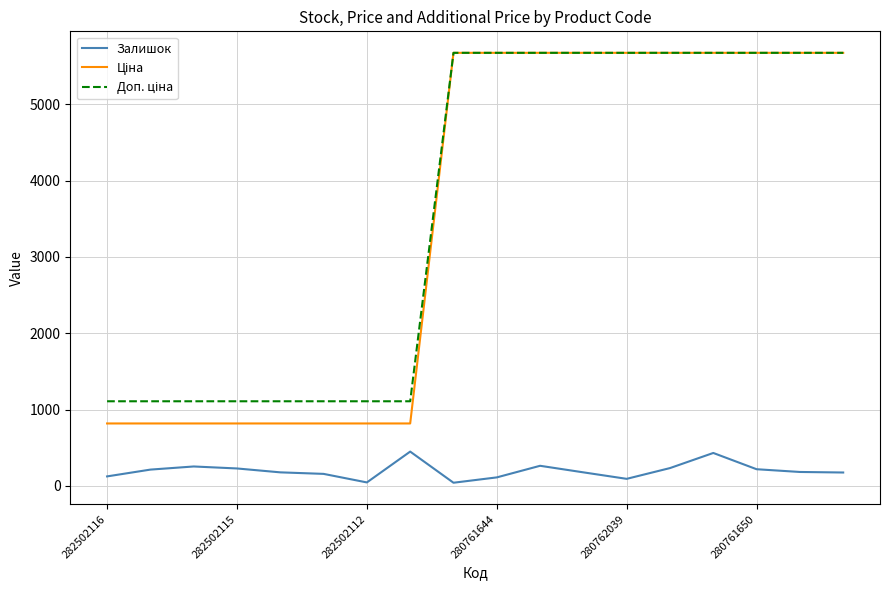

What is the difference between the maximum and minimum values in the Залишок series?

408.0